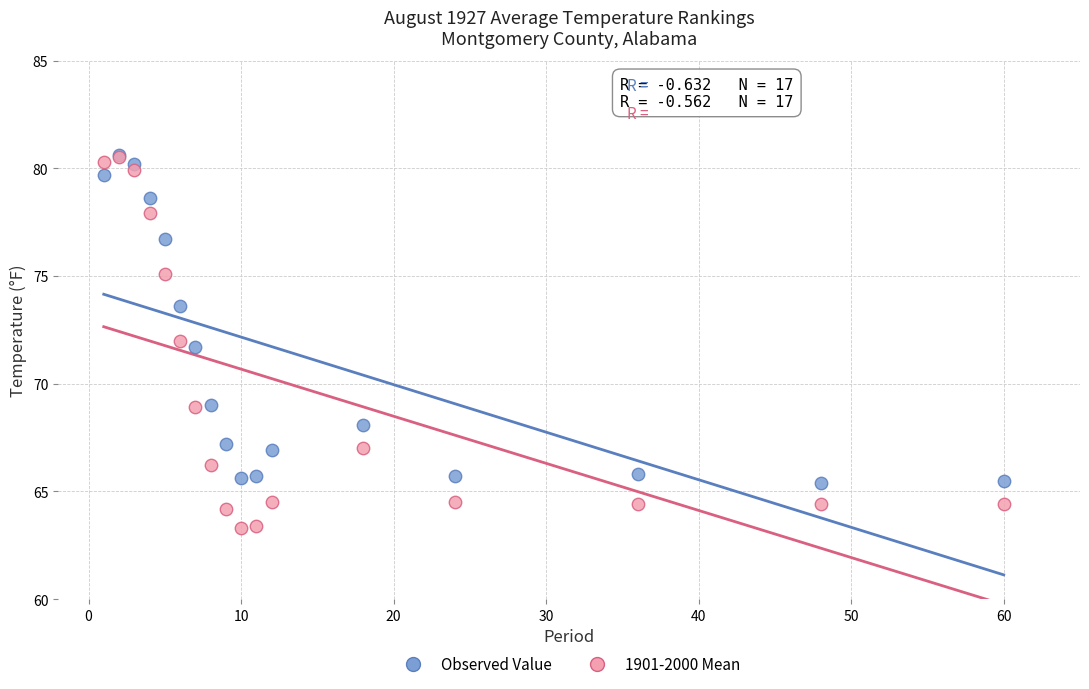

In the Observed Value series, what Y value is closest to 73?

73.6